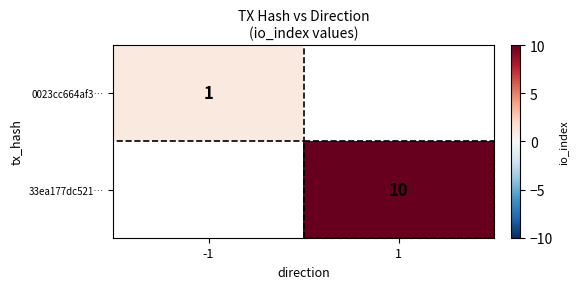

The value of 0023cc664af3… at -1 is 1. True or false?

True